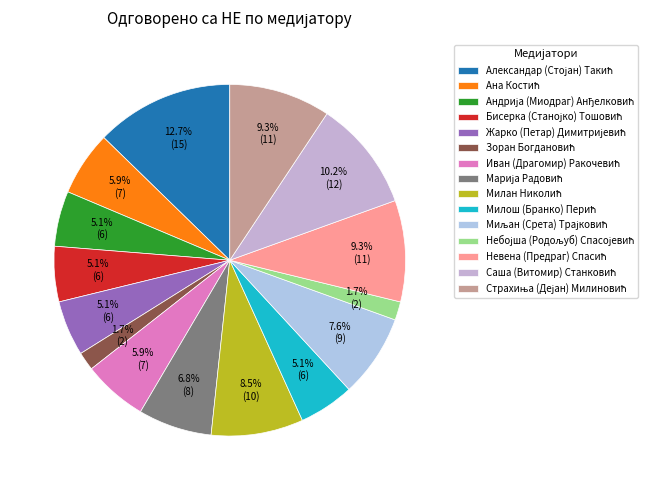

Combined, what portion of the pie is Милош (Бранко) Перић and Саша (Витомир) Станковић?

15.3%